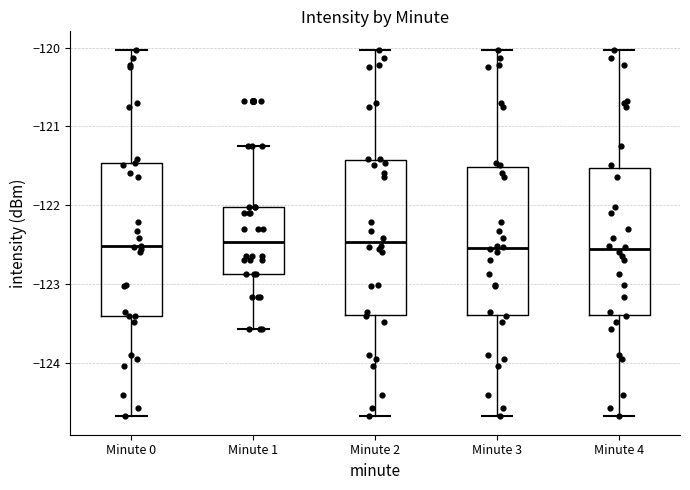

Reading left to right, read every box against the y-axis: the position of its median line, the range the box covers, and the ends of its whiskers. The values are not printed on the chart, so give them approximately, as read against the axis.

Minute 0: median -122.5, box -123.4 to -121.5, whiskers -124.7 to -120.0
Minute 1: median -122.5, box -122.9 to -122.0, whiskers -123.6 to -121.2
Minute 2: median -122.5, box -123.4 to -121.4, whiskers -124.7 to -120.0
Minute 3: median -122.5, box -123.4 to -121.5, whiskers -124.7 to -120.0
Minute 4: median -122.6, box -123.4 to -121.5, whiskers -124.7 to -120.0